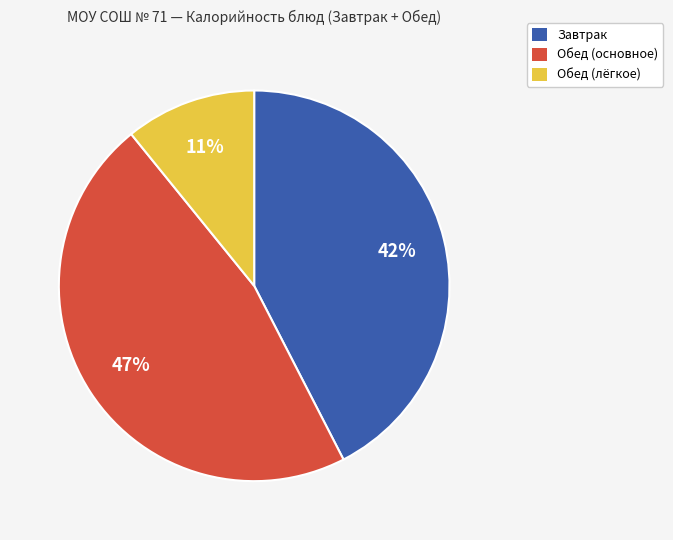

To the nearest percent, what is the difference between the largest and smallest slice percentages?

36%